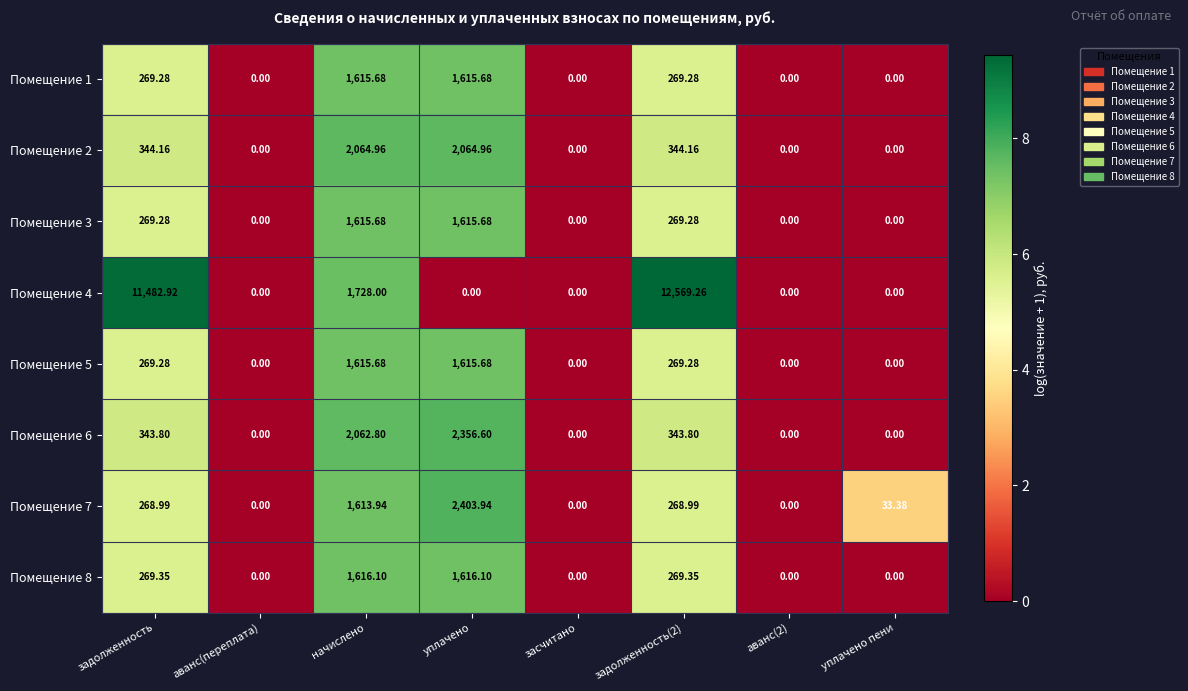

At which label does Помещение 3 first exceed 269?

задолженность